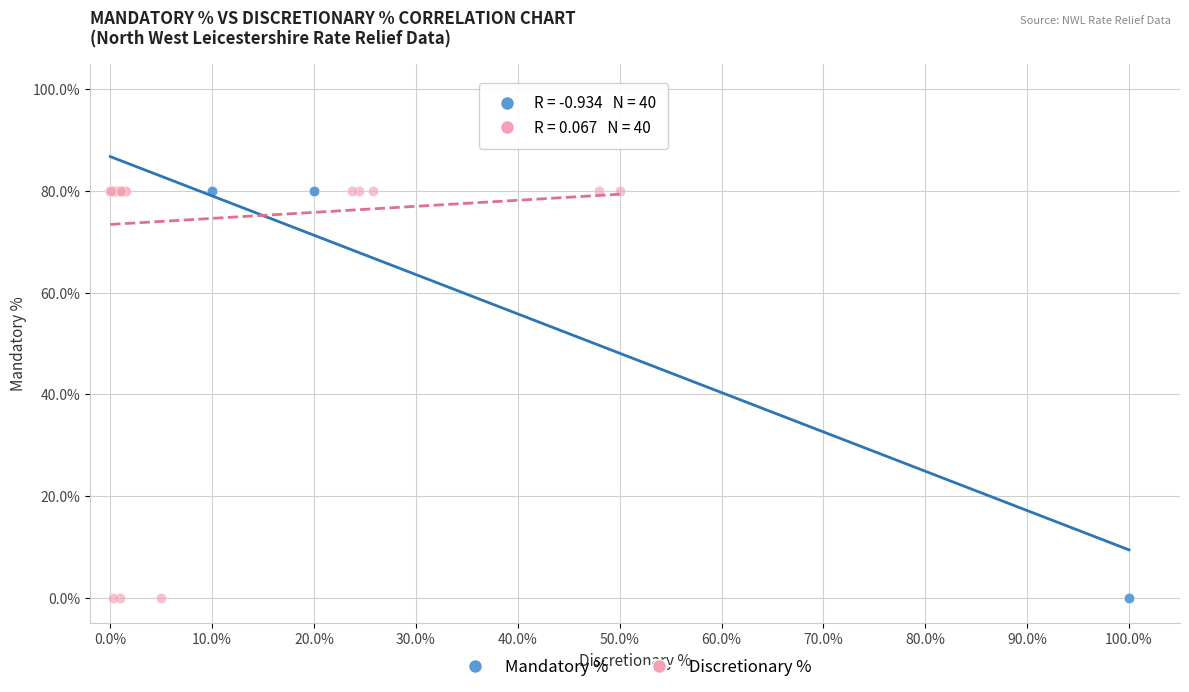

What are all the series names shown in the legend?

Mandatory %, Discretionary %